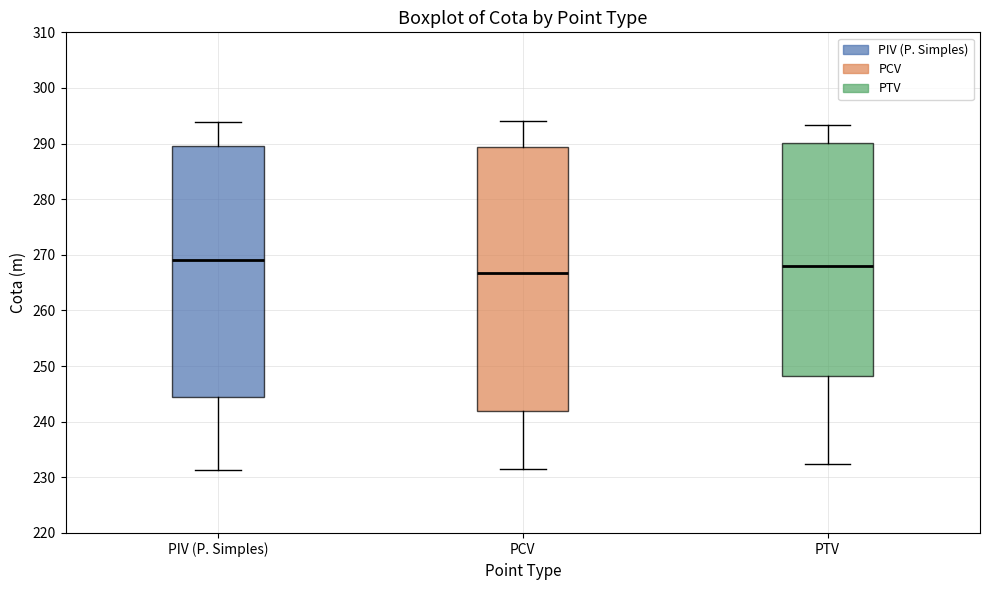

Reading left to right, read every box against the y-axis: the position of its median line, the range the box covers, and the ends of its whiskers. The values are not printed on the chart, so give them approximately, as read against the axis.

PIV (P. Simples): median 269, box 244 to 290, whiskers 231 to 294
PCV: median 267, box 242 to 289, whiskers 232 to 294
PTV: median 268, box 248 to 290, whiskers 232 to 293